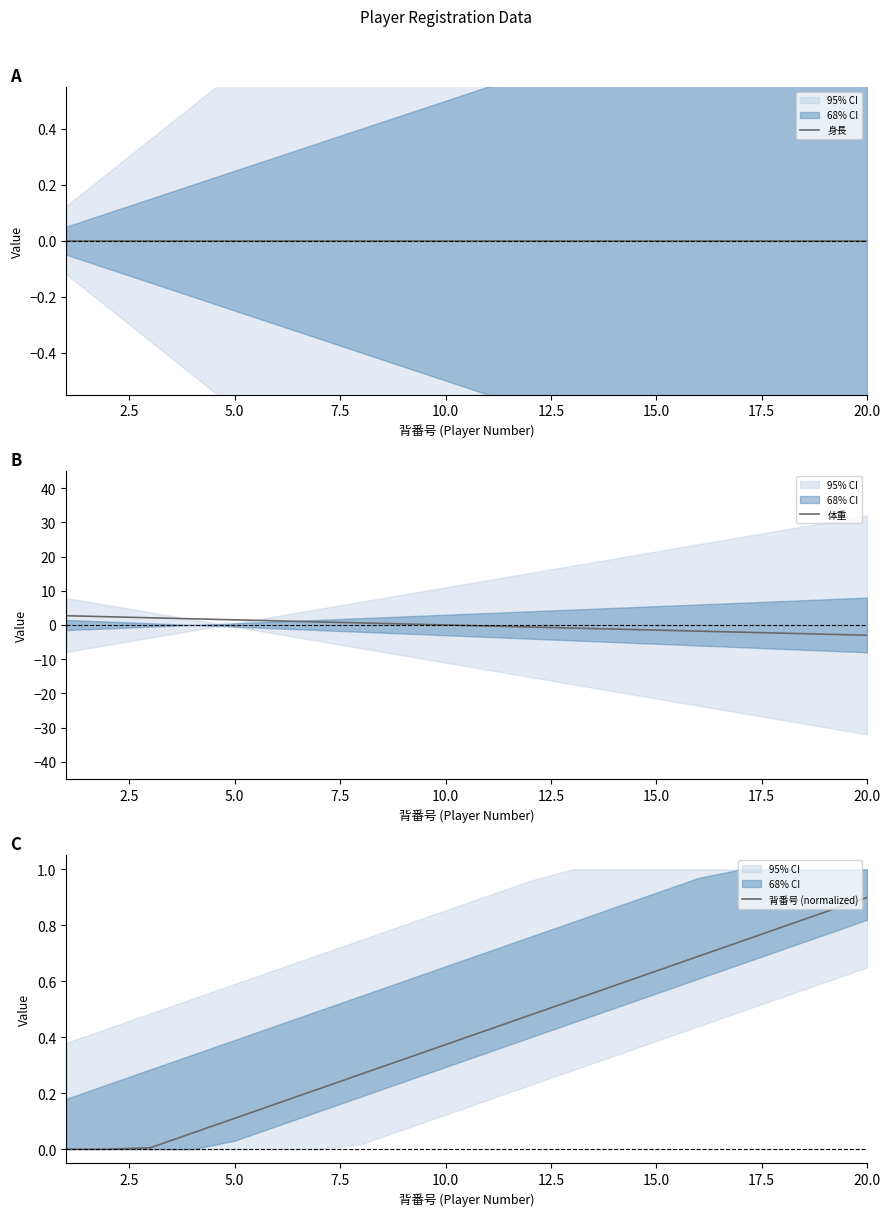

What are all the series names shown in the legend?

身長, 体重, 背番号 (normalized)